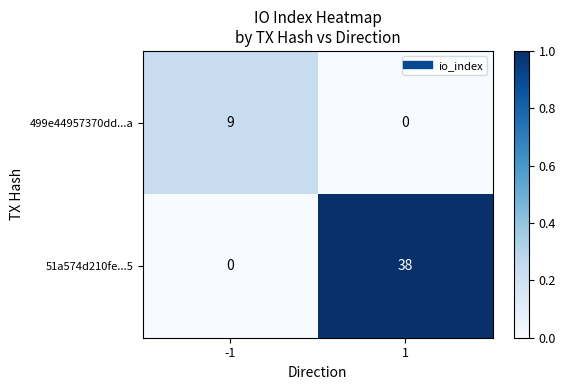

At which category is the sum across all series the highest?

1